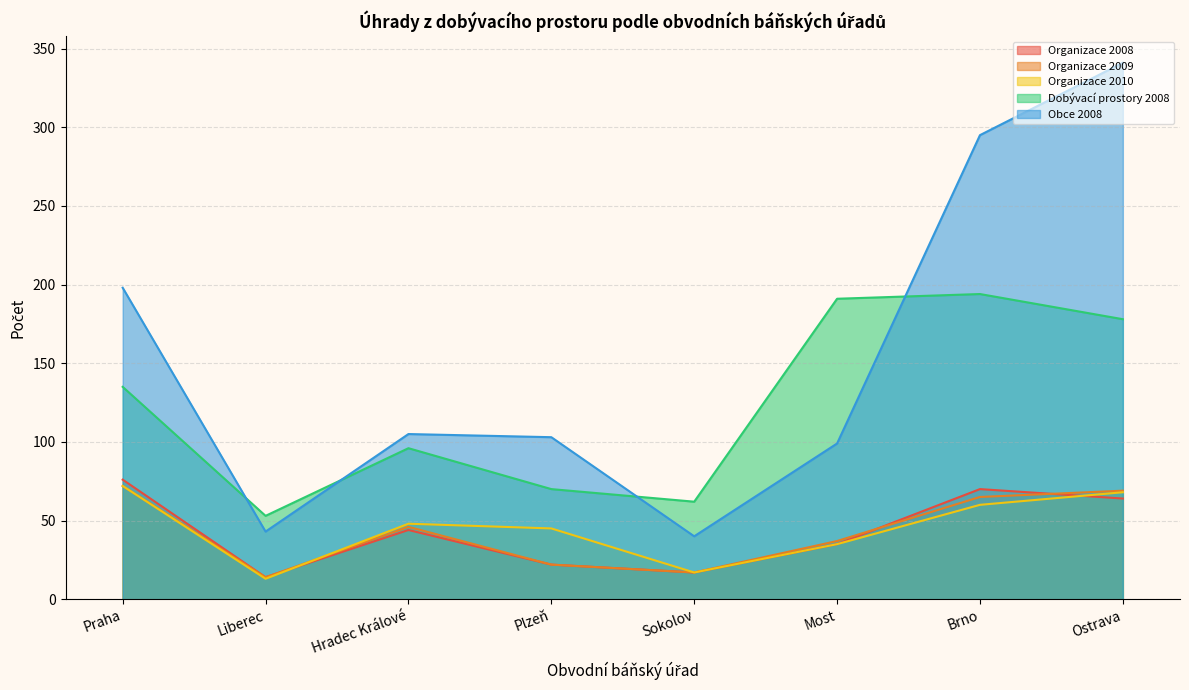

At which category does the chart reach its peak across all series?

Ostrava